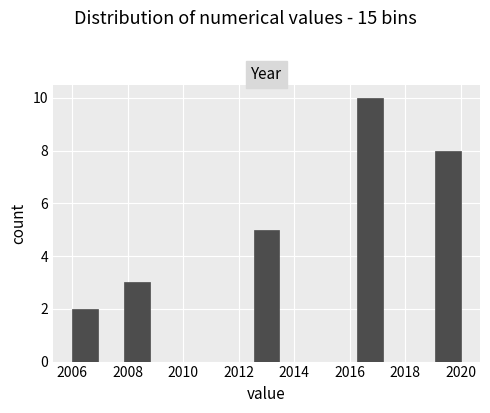

Reading left to right, list every bar in this chart as the range it spans on the x-axis followed by its height. Neither the bar edges nor the heights are printed on the chart, so give them approximately, as read against the axes.

2006.0 to 2007.0: 2
2007.0 to 2007.8: 0
2007.8 to 2008.8: 3
2008.8 to 2009.8: 0
2009.8 to 2010.6: 0
2010.6 to 2011.6: 0
2011.6 to 2012.6: 0
2012.6 to 2013.4: 5
2013.4 to 2014.4: 0
2014.4 to 2015.4: 0
2015.4 to 2016.2: 0
2016.2 to 2017.2: 10
2017.2 to 2018.2: 0
2018.2 to 2019.0: 0
2019.0 to 2020.0: 8